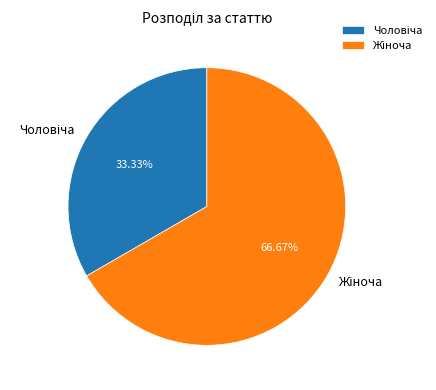

To the nearest percent, what portion does Жіноча represent?

67%